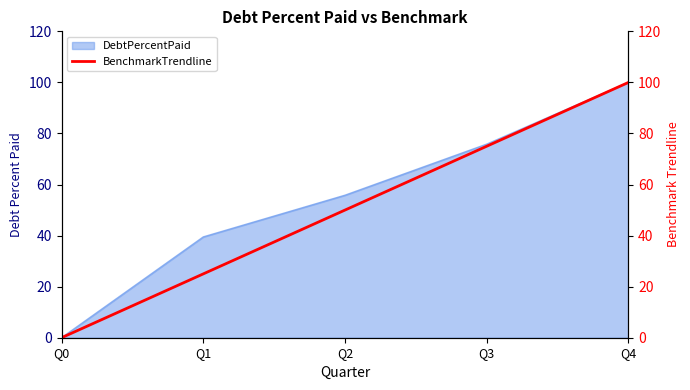

At which label is DebtPercentPaid closest to 50?

Q2